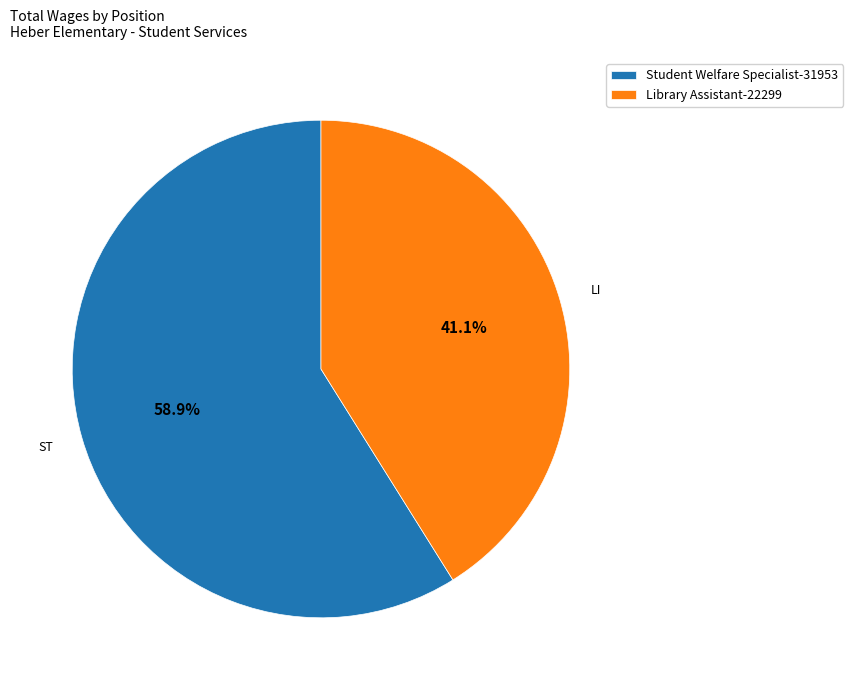

Rank the categories by value from lowest to highest.

Library Assistant, Student Welfare Specialist